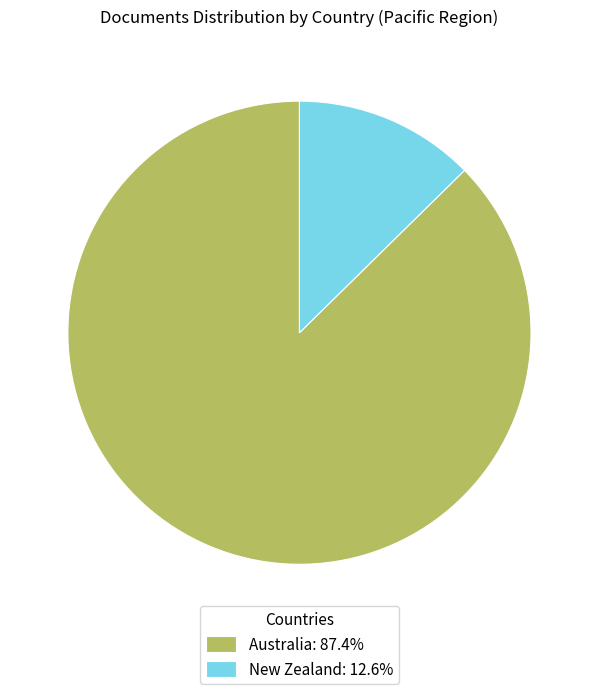

Is there any slice that represents more than half of the pie?

Yes